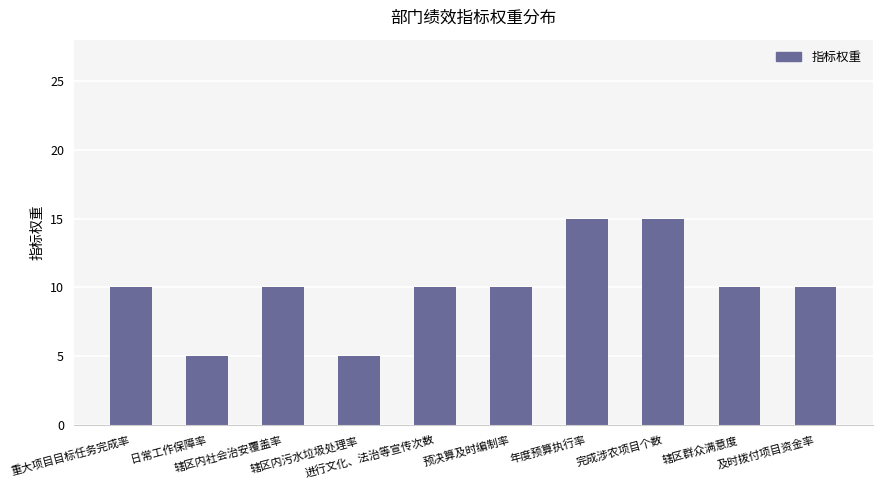

What is the value of the 3rd bar from the left?

10